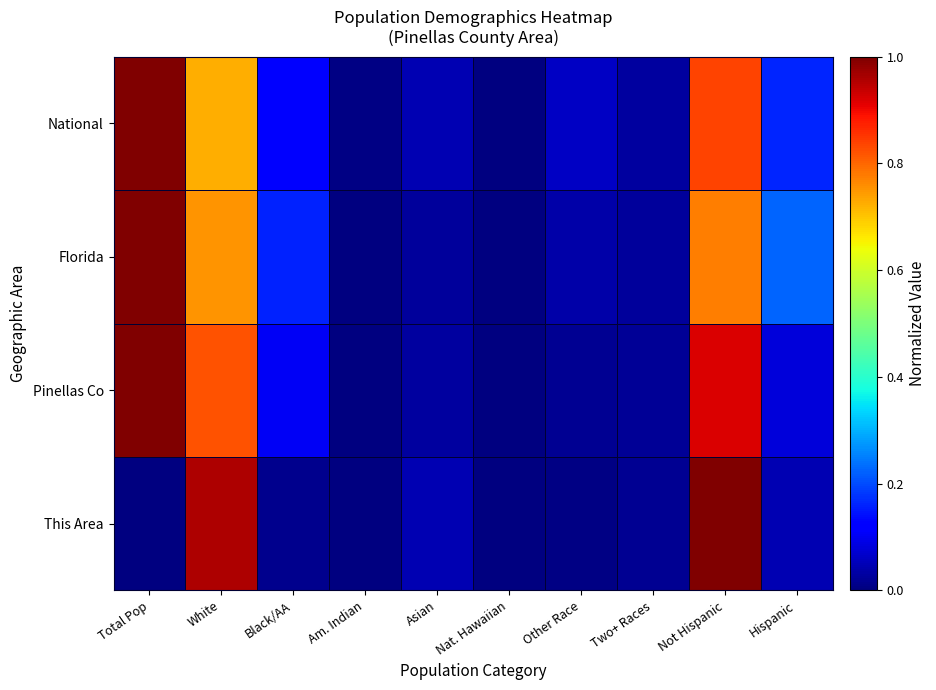

Reading right to left, what are all the values shown in this chart?

This Area: Hispanic=0.0	Not Hispanic=1.0	Two+ Races=0.0	Other Race=0.0	Nat. Hawaiian=0.0	Asian=0.0	Am. Indian=0.0	Black/AA=0.0	White=1.0	Total Pop=0.0
Pinellas Co: Hispanic=0.1	Not Hispanic=0.9	Two+ Races=0.0	Other Race=0.0	Nat. Hawaiian=0.0	Asian=0.0	Am. Indian=0.0	Black/AA=0.1	White=0.8	Total Pop=1.0
Florida: Hispanic=0.2	Not Hispanic=0.8	Two+ Races=0.0	Other Race=0.0	Nat. Hawaiian=0.0	Asian=0.0	Am. Indian=0.0	Black/AA=0.2	White=0.8	Total Pop=1.0
National: Hispanic=0.2	Not Hispanic=0.8	Two+ Races=0.0	Other Race=0.1	Nat. Hawaiian=0.0	Asian=0.0	Am. Indian=0.0	Black/AA=0.1	White=0.7	Total Pop=1.0